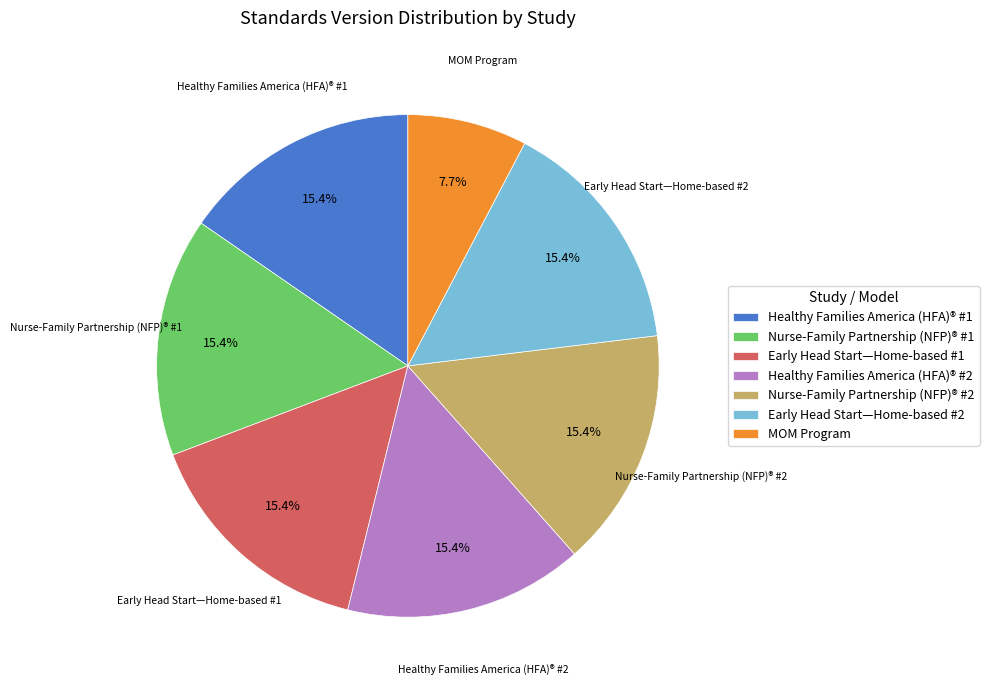

Is Nurse-Family Partnership (NFP)® #1 the majority of the pie?

No